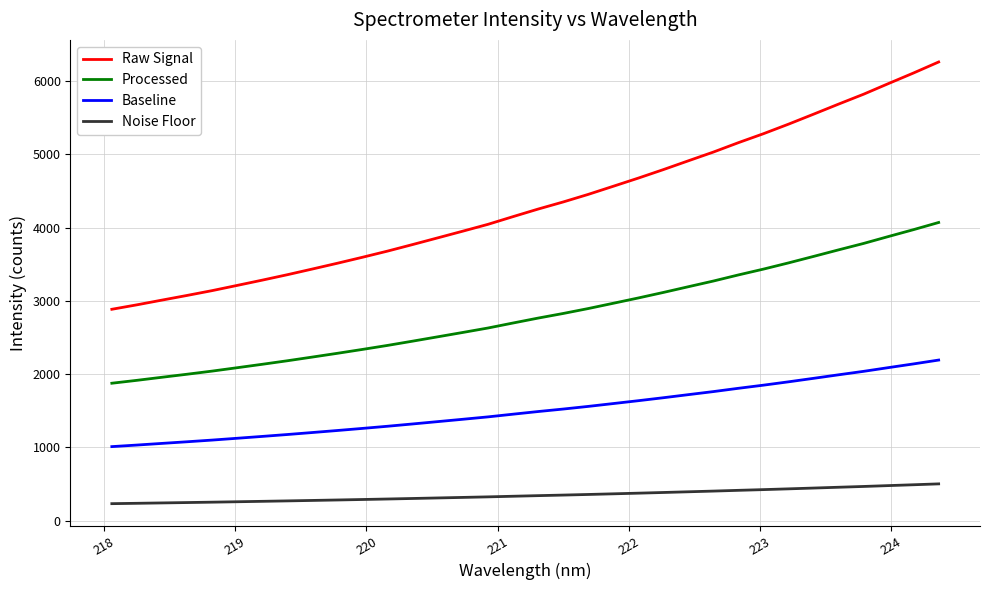

Rank the series by their average value, from lowest to highest.

Noise Floor, Baseline, Processed, Raw Signal